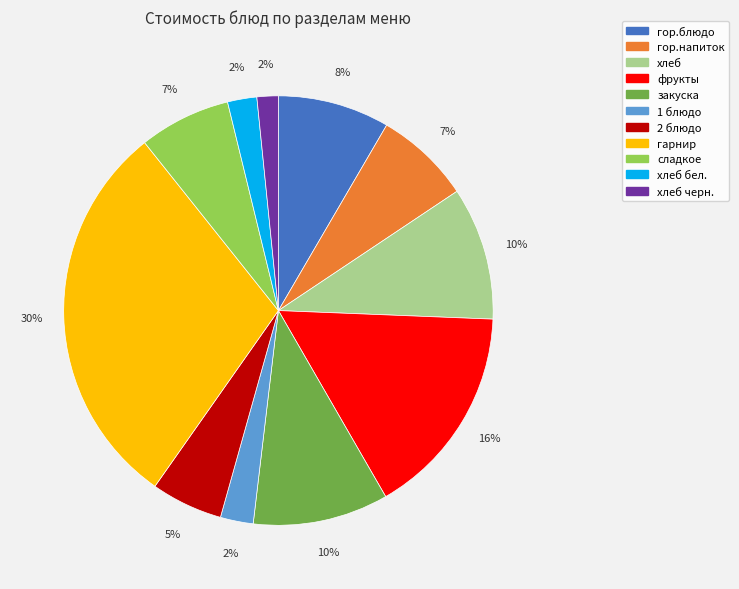

How many slices are in this pie chart?

11